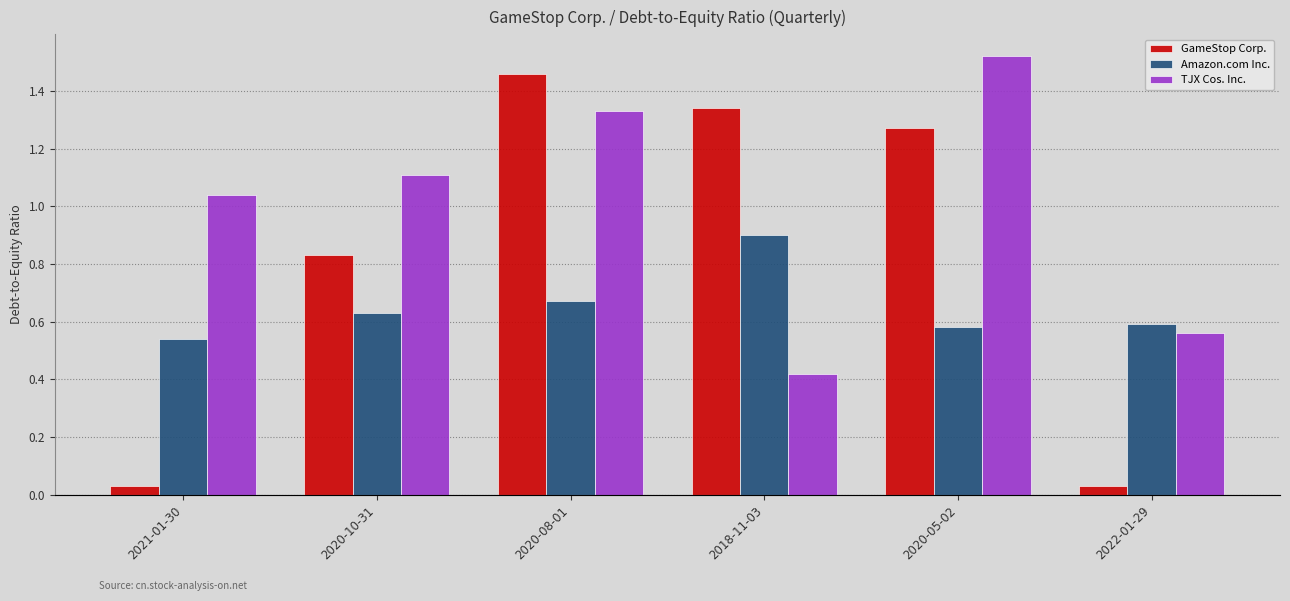

Does the chart contain any negative values?

No